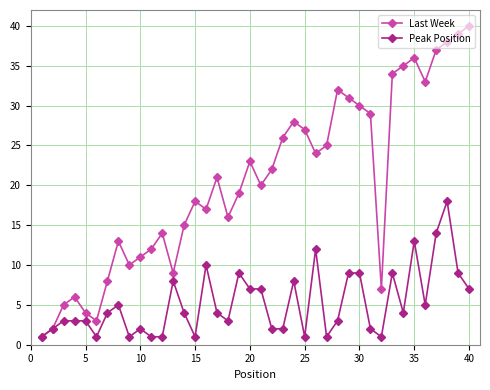

List the series in order of their overall mean, lowest first.

Peak Position, Last Week